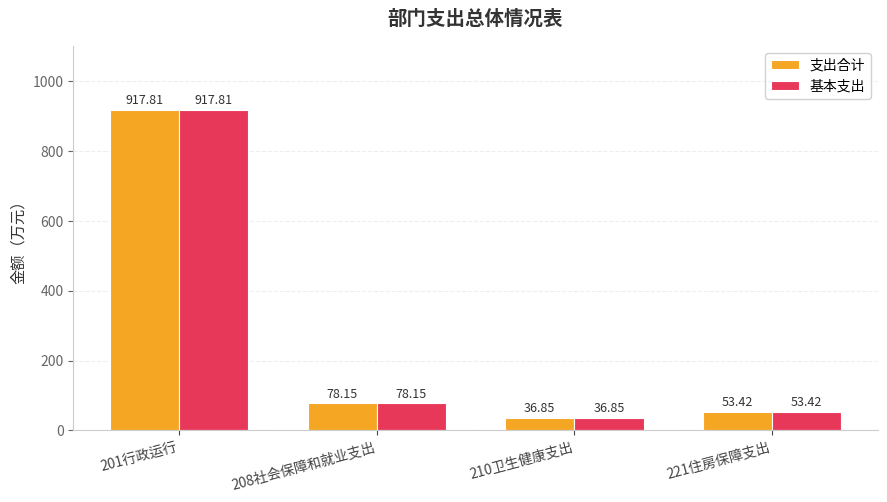

What is the lowest value of the 支出合计 series?

36.9